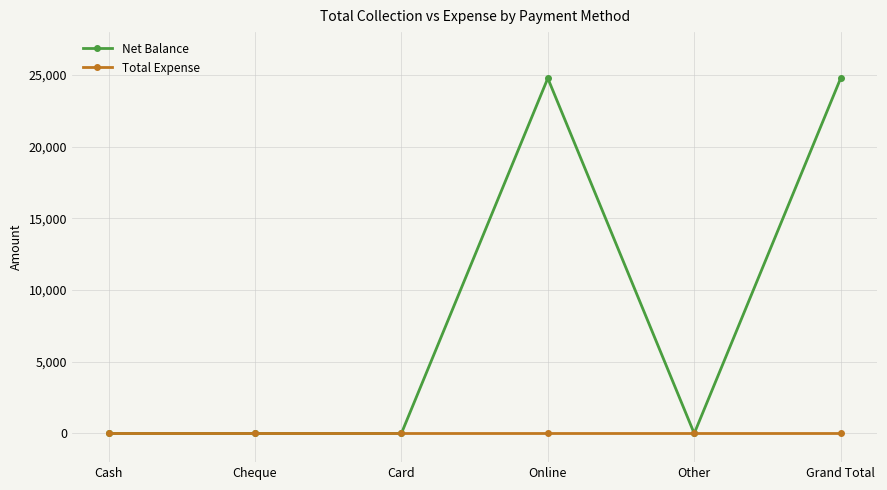

List the series in order of their peak value, lowest first.

Total Expense, Net Balance